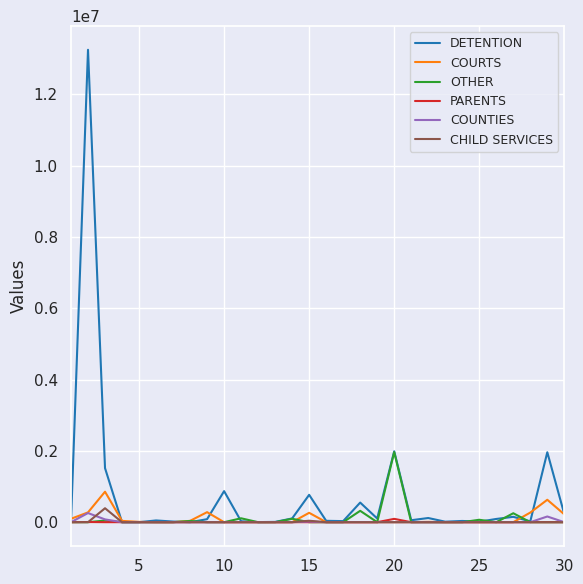

Which series has the largest range (max minus min)?

DETENTION